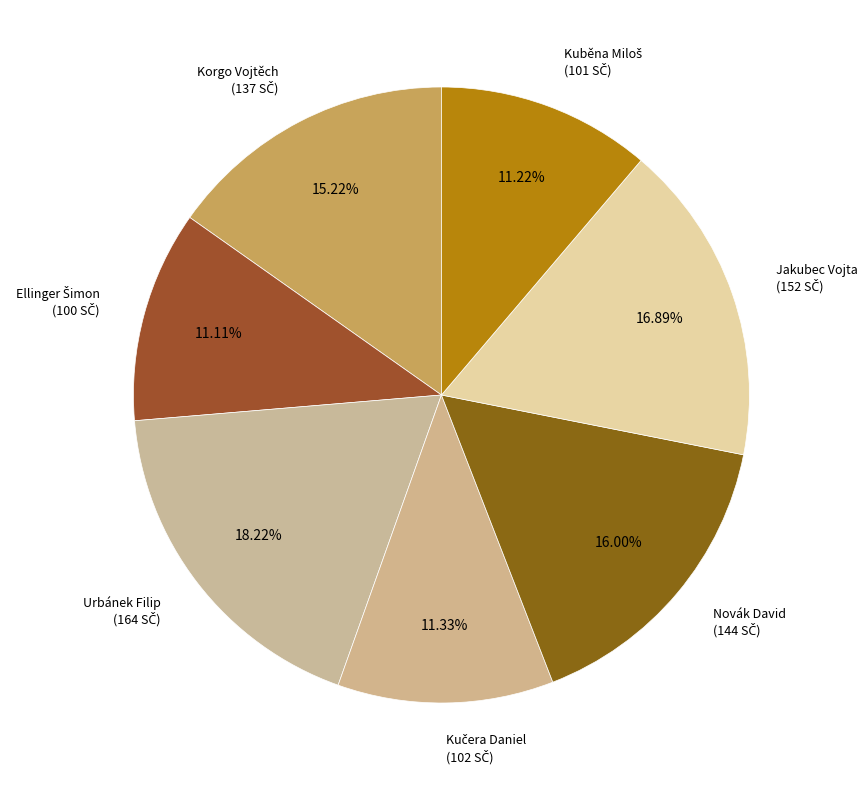

Count the number of slices in the pie.

7